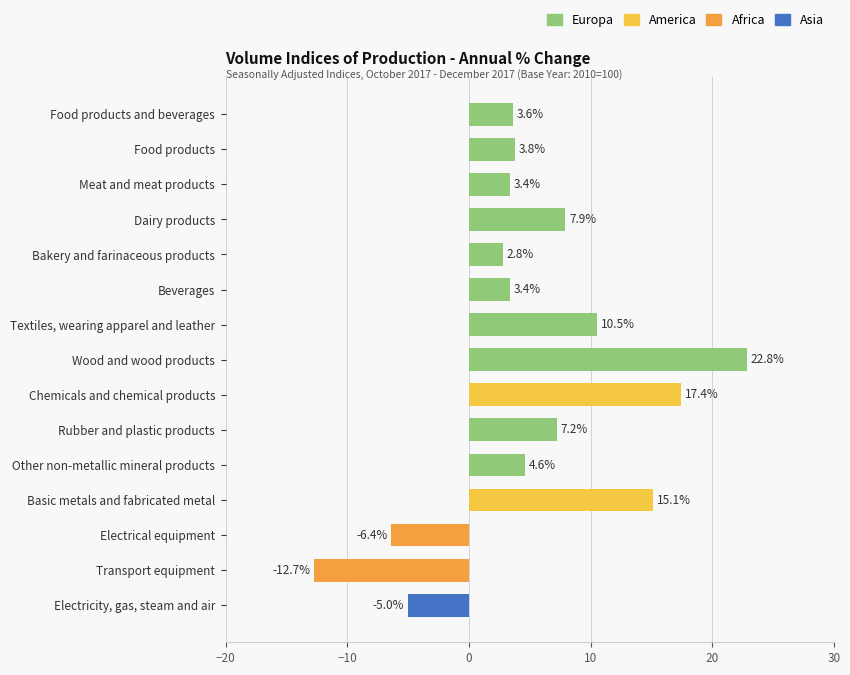

What position from the bottom is Wood and wood products?

8